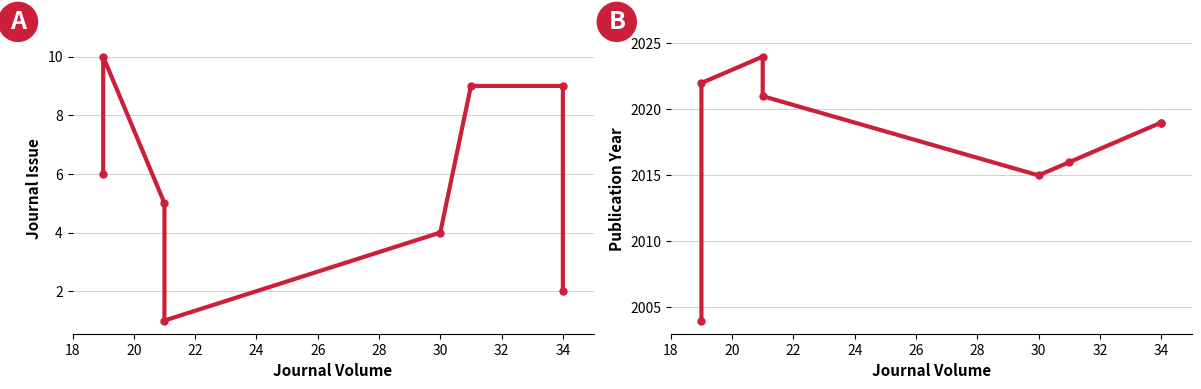

True or false: Journal Issue has a value of 9 at 20.

False